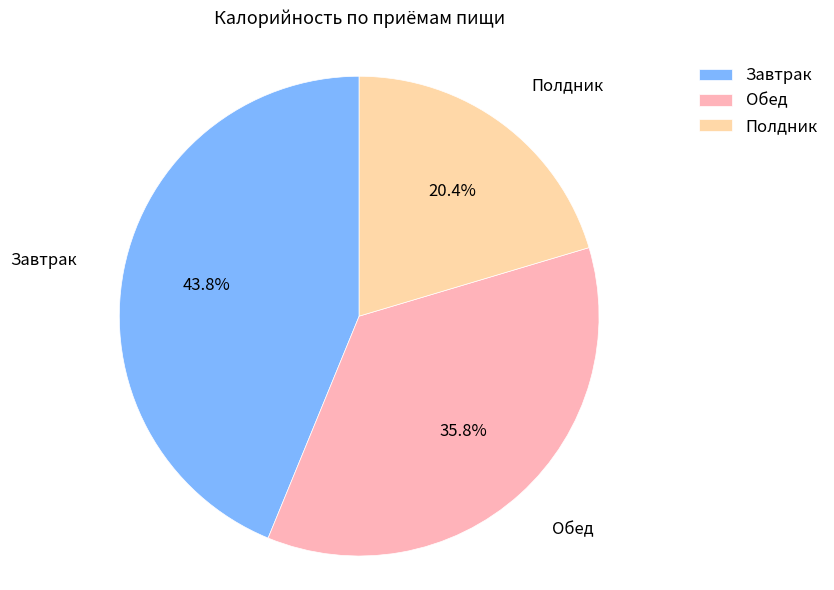

Rank the categories by value from highest to lowest.

Завтрак, Обед, Полдник